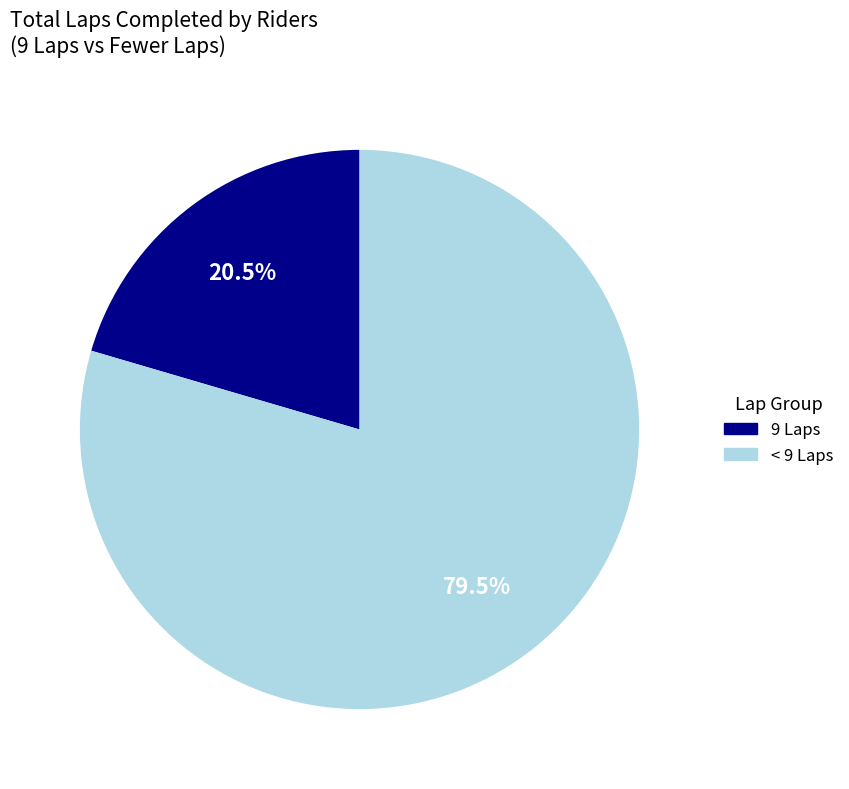

Is there any slice that represents more than half of the pie?

Yes